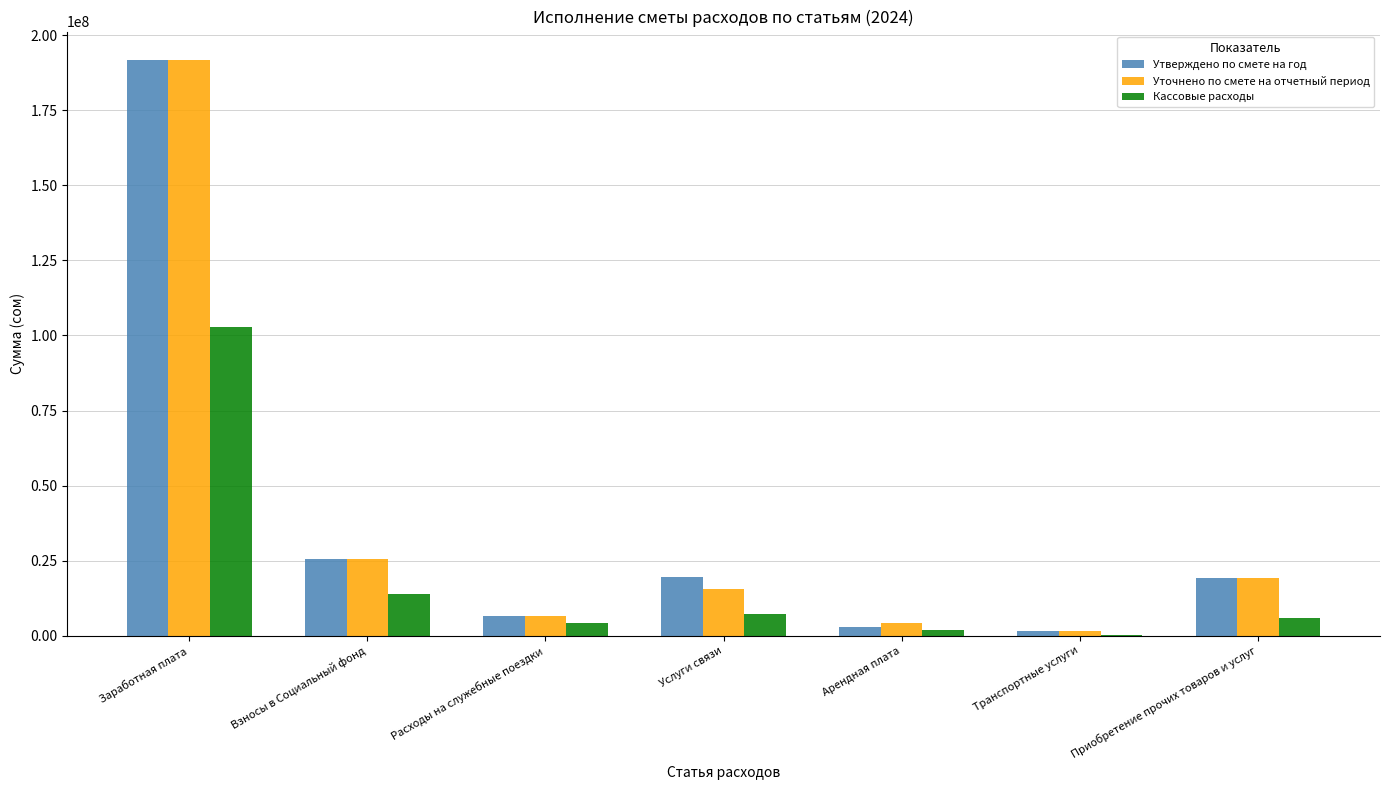

At which category is the sum across all series the highest?

Заработная плата